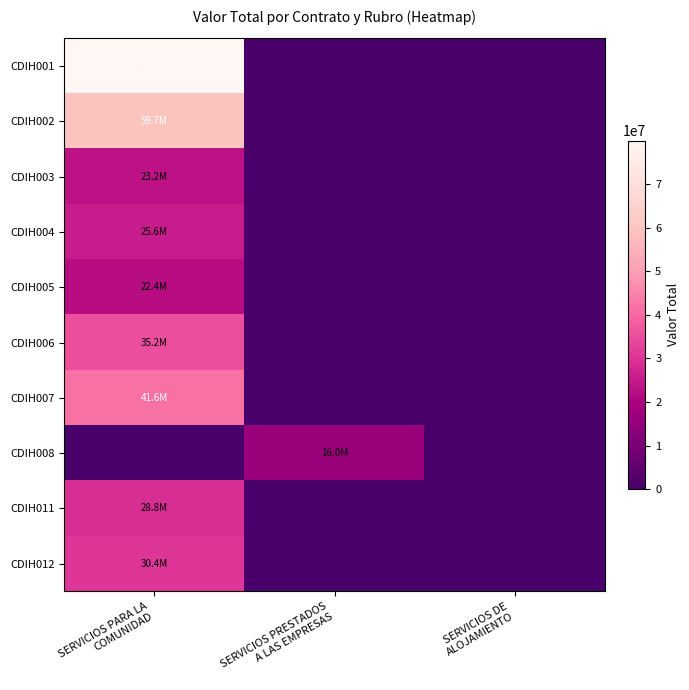

Between SERVICIOS PRESTADOS
A LAS EMPRESAS and SERVICIOS PARA LA
COMUNIDAD, which is larger?

SERVICIOS PARA LA
COMUNIDAD